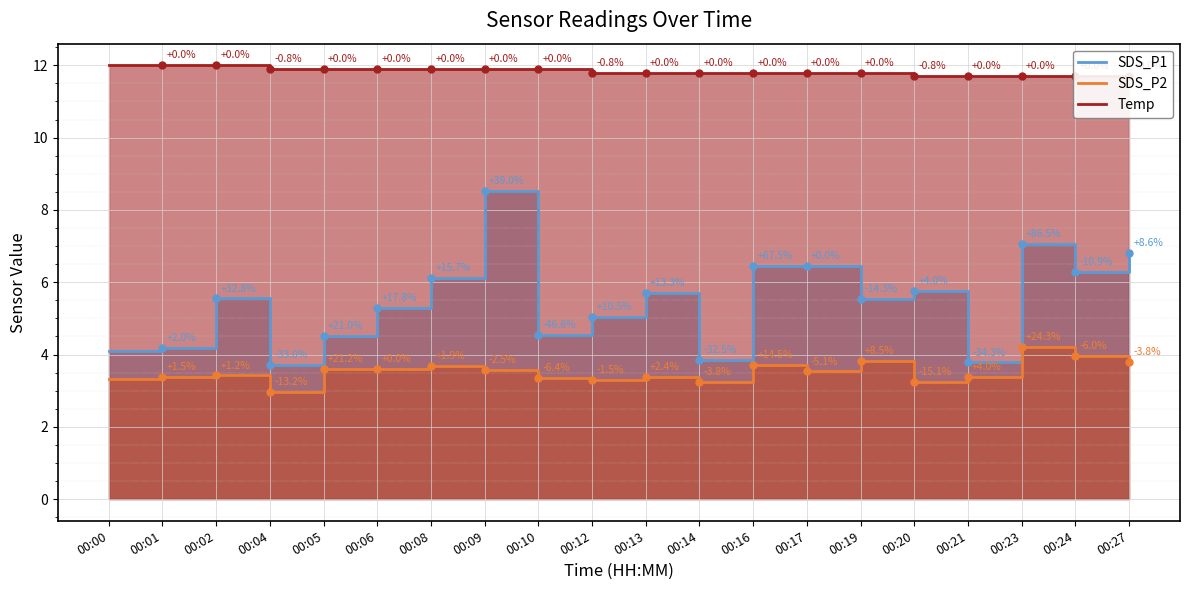

Between 00:00 and 00:02, which series saw the biggest shift?

SDS_P1